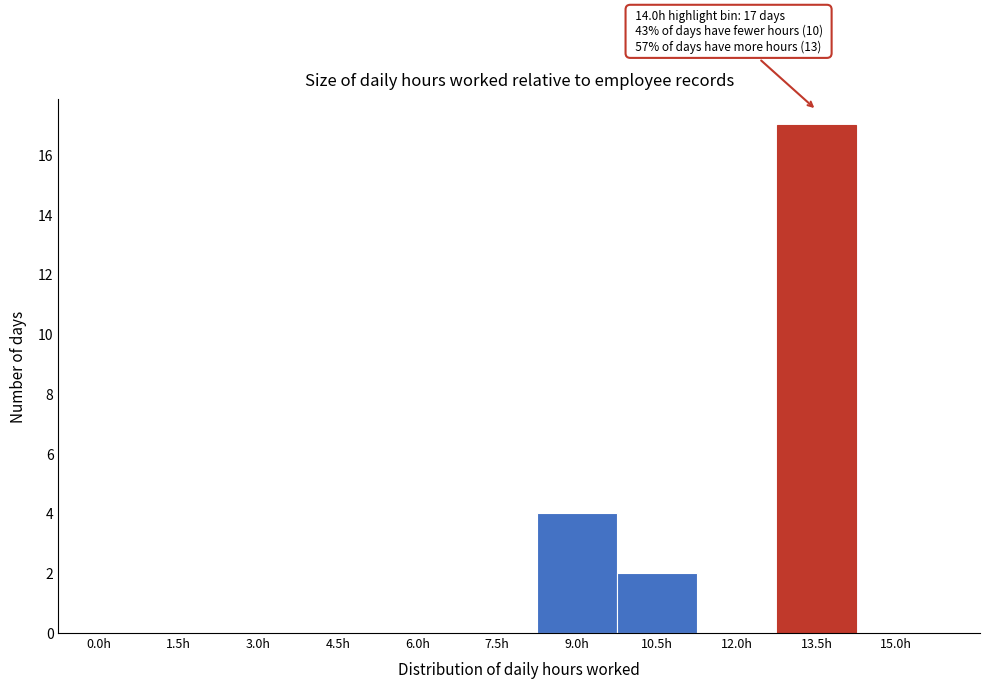

Reading right to left, transcribe all the data shown in this chart.

15.0h=0	13.5h=17	12.0h=0	10.5h=2	9.0h=4	7.5h=0	6.0h=0	4.5h=0	3.0h=0	1.5h=0	0.0h=0